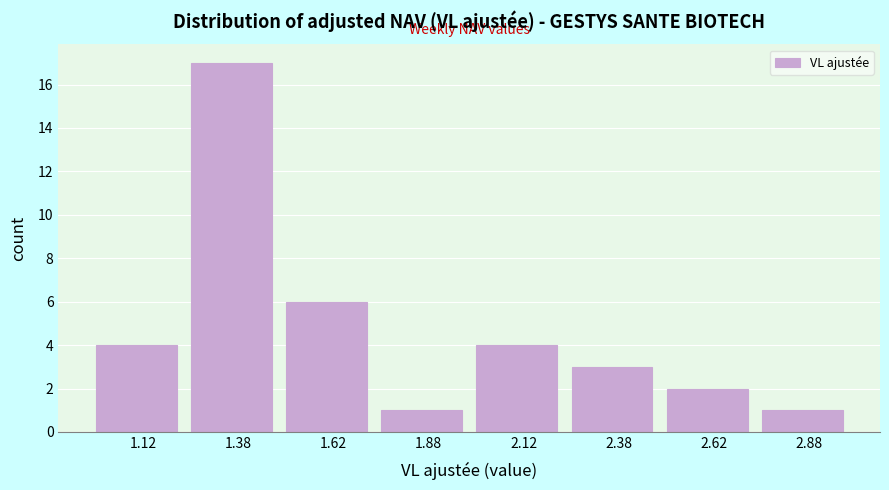

Reading left to right, list every bar in this chart as the range it spans on the x-axis followed by its height. The values are not printed on the chart, so give them approximately, as read against the axis.

1.00 to 1.25: 4
1.25 to 1.50: 17
1.50 to 1.75: 6
1.75 to 2.00: 1
2.00 to 2.25: 4
2.25 to 2.50: 3
2.50 to 2.75: 2
2.75 to 3.00: 1